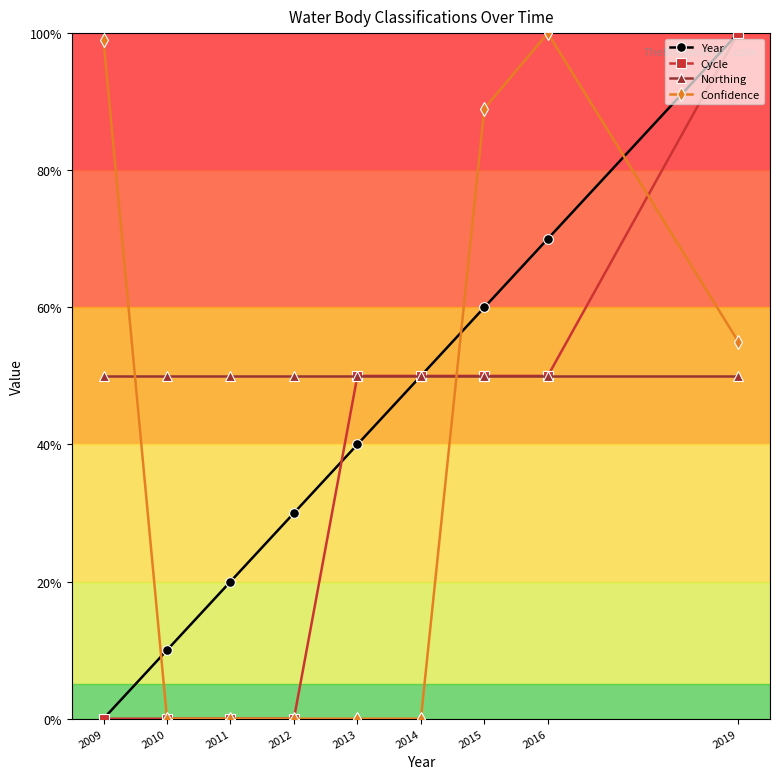

Is this an area chart (filled region under the line)?

No